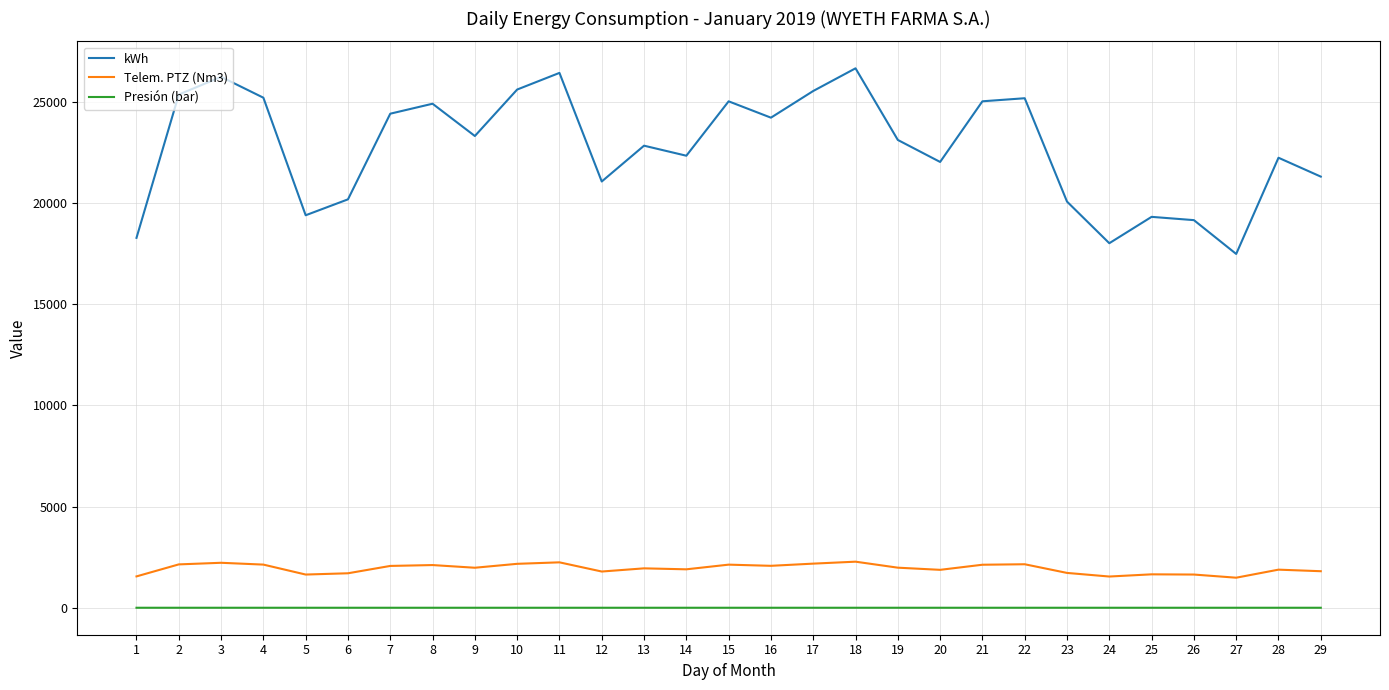

At how many categories does at least one series exceed 2711?

29